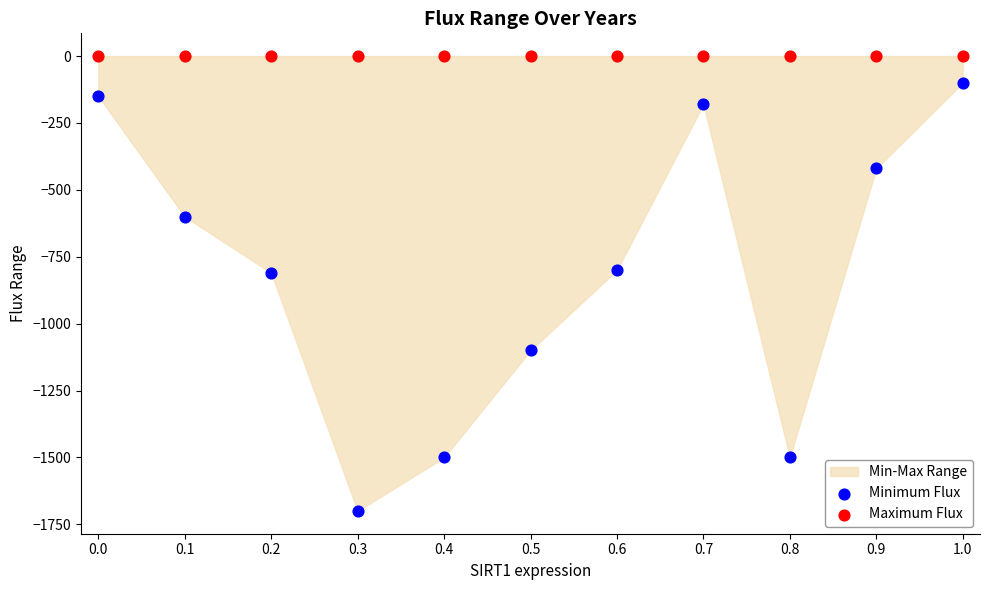

Which series contains the lowest Y value?

Minimum Flux